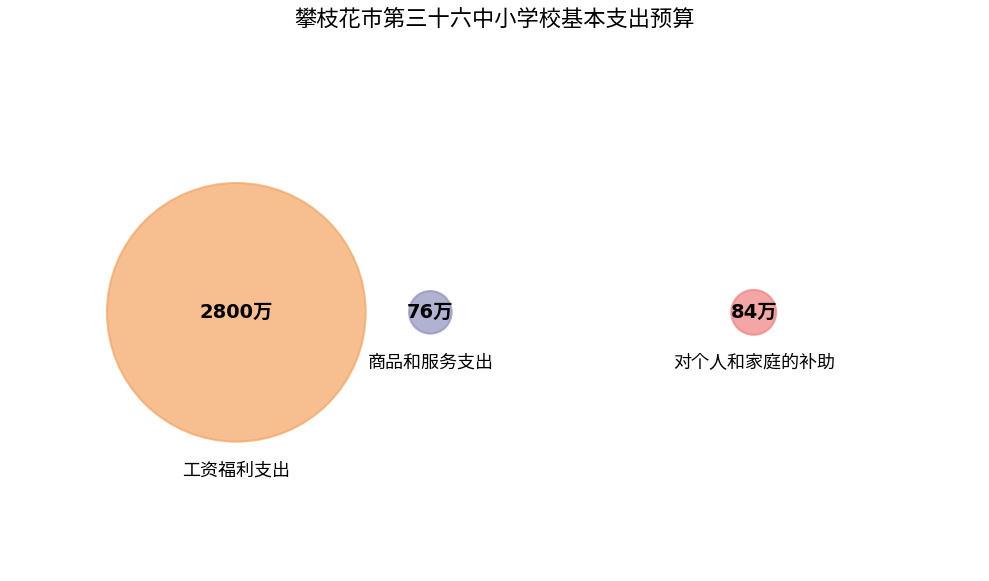

Is 工资福利支出 the majority of the pie?

Yes